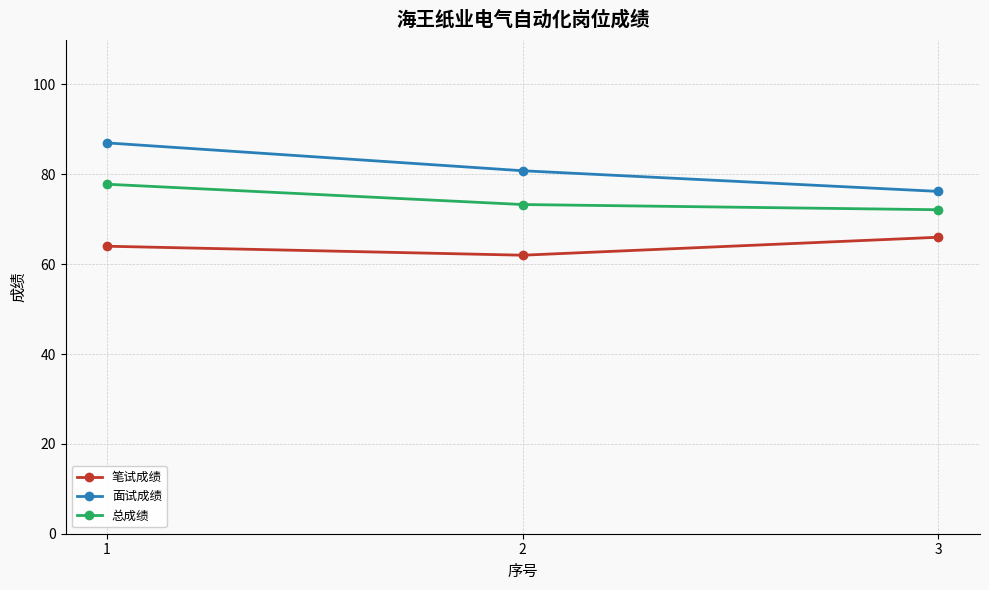

List the labels in order of 总成绩 value, smallest first.

3, 2, 1